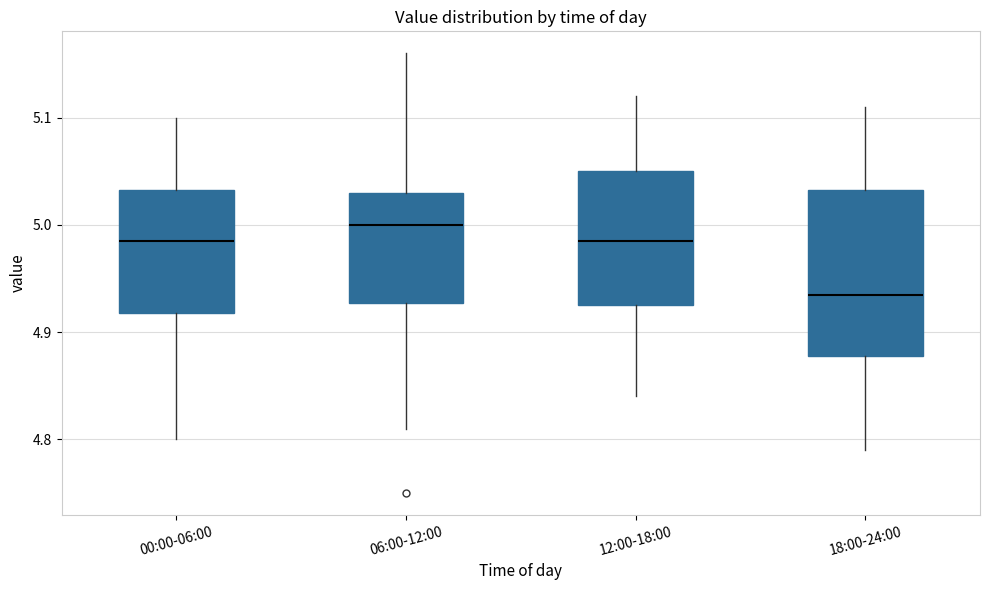

Reading left to right, read every box against the y-axis: the position of its median line, the range the box covers, and the ends of its whiskers. The values are not printed on the chart, so give them approximately, as read against the axis.

00:00-06:00: median 4.99, box 4.92 to 5.03, whiskers 4.80 to 5.10
06:00-12:00: median 5.00, box 4.93 to 5.03, whiskers 4.81 to 5.16
12:00-18:00: median 4.99, box 4.93 to 5.05, whiskers 4.84 to 5.12
18:00-24:00: median 4.94, box 4.88 to 5.03, whiskers 4.79 to 5.11